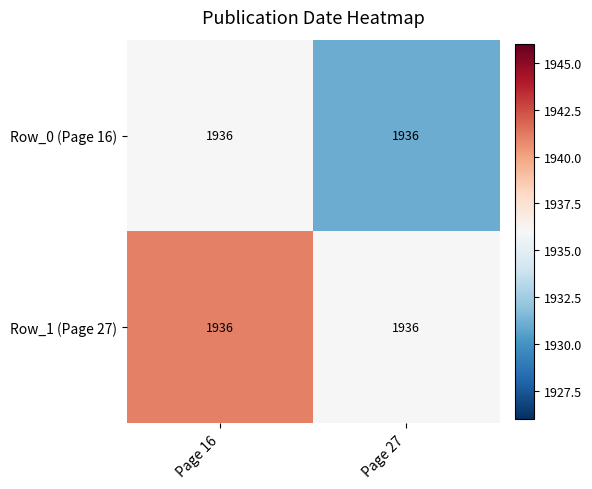

The value of Row_0 (Page 16) at Page 27 is 1931. True or false?

True